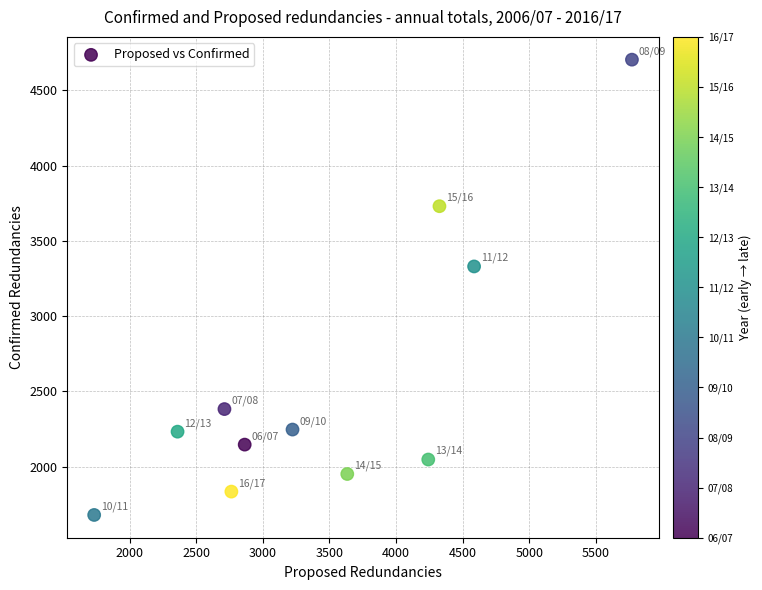

What is the average X value?

3474